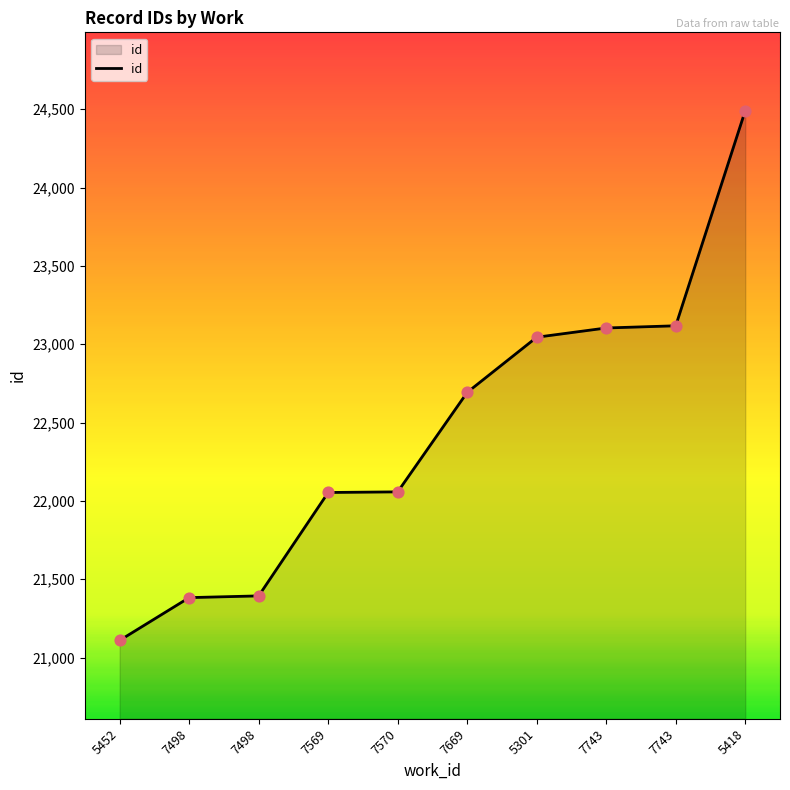

What is the change in value from 5301 to 7743?

+73